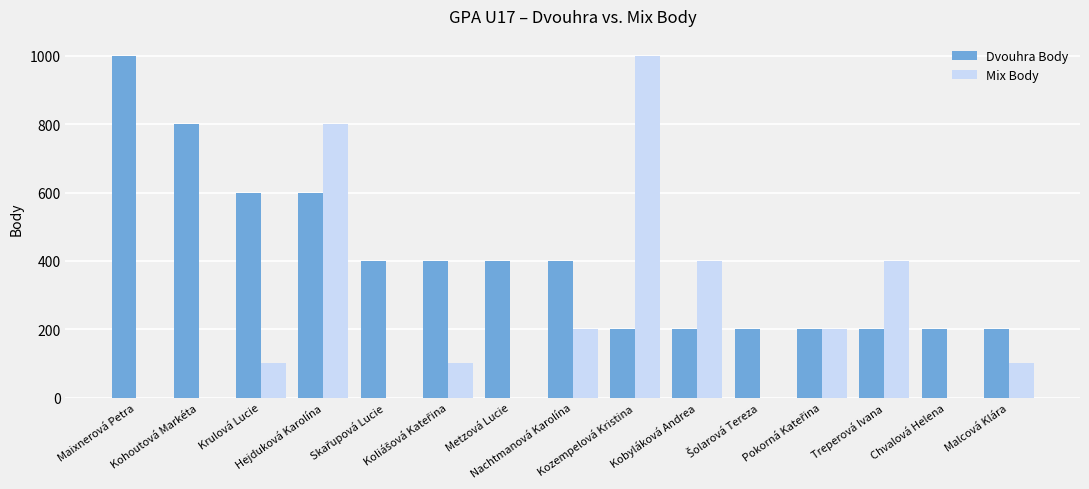

Reading left to right, extract all data points from this chart.

Dvouhra Body: 1000	800	600	600	400	400	400	400	200	200	200	200	200	200	200
Mix Body: 0	0	100	800	0	100	0	200	1000	400	0	200	400	0	100